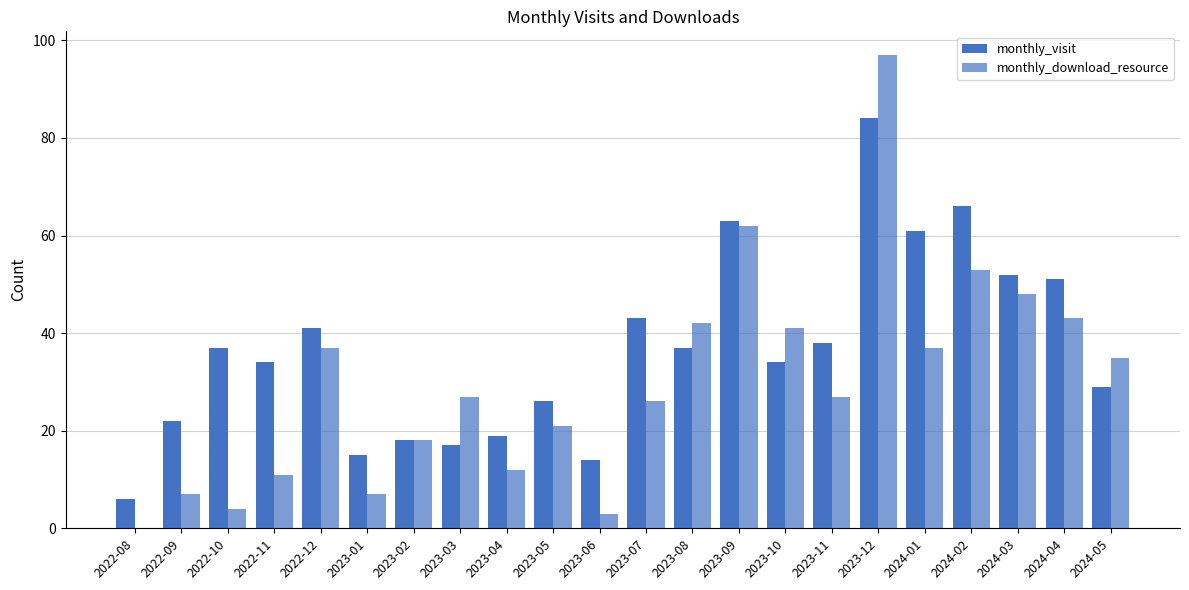

Are the bars horizontal?

No